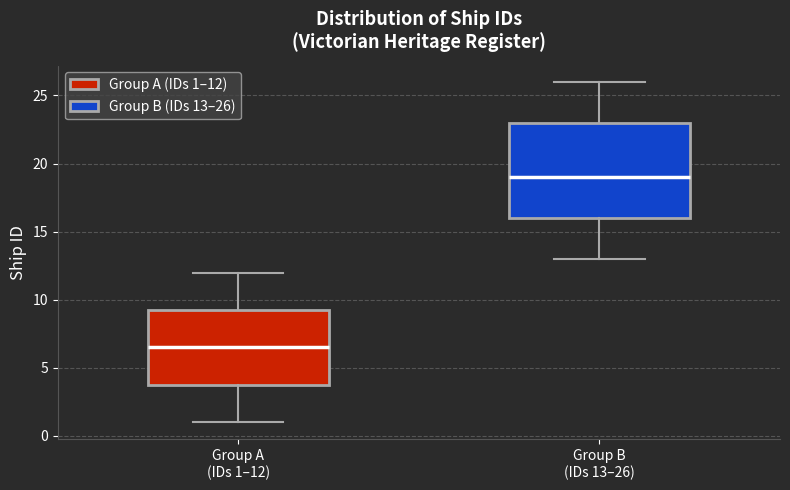

Comparing the boxes themselves (not the whiskers), which one is the tallest?

Group B (IDs 13–26)